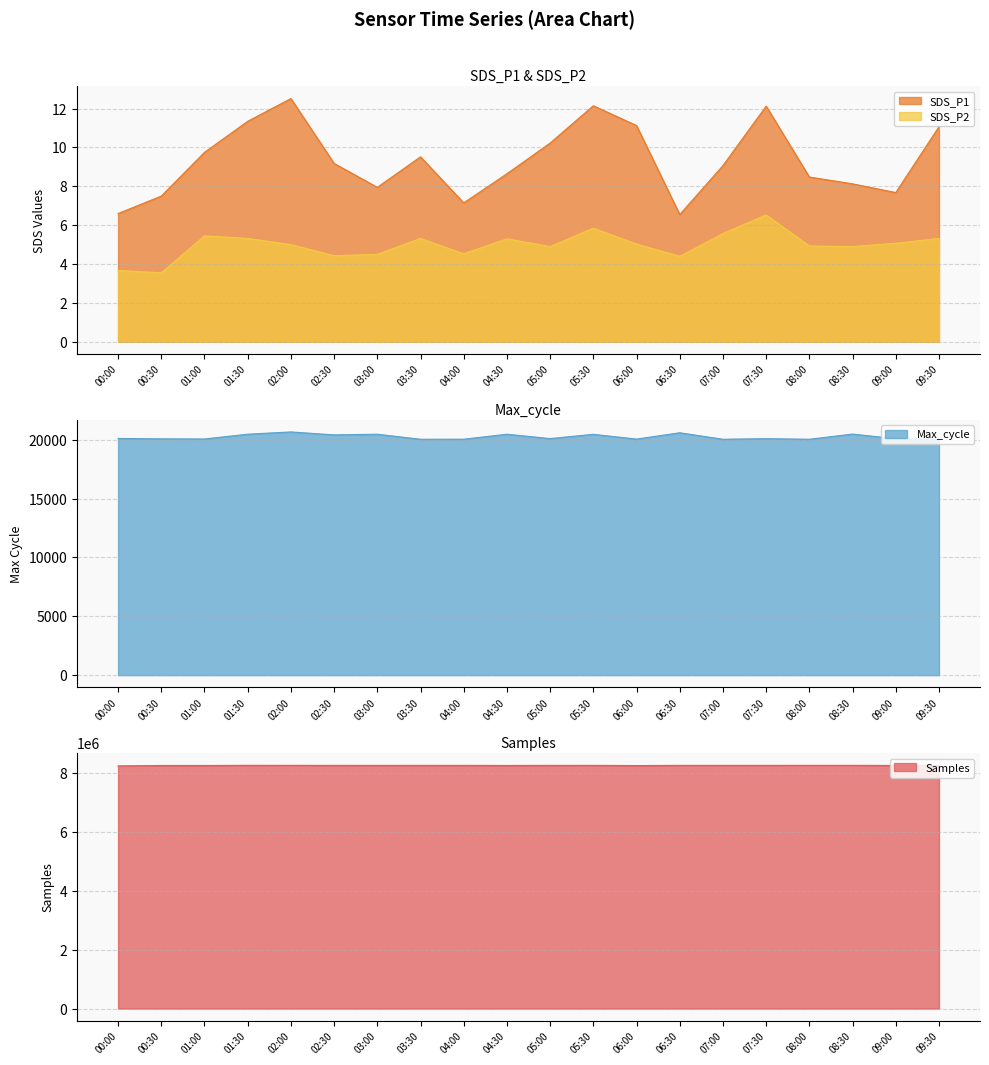

How many series are shown in this chart?

4